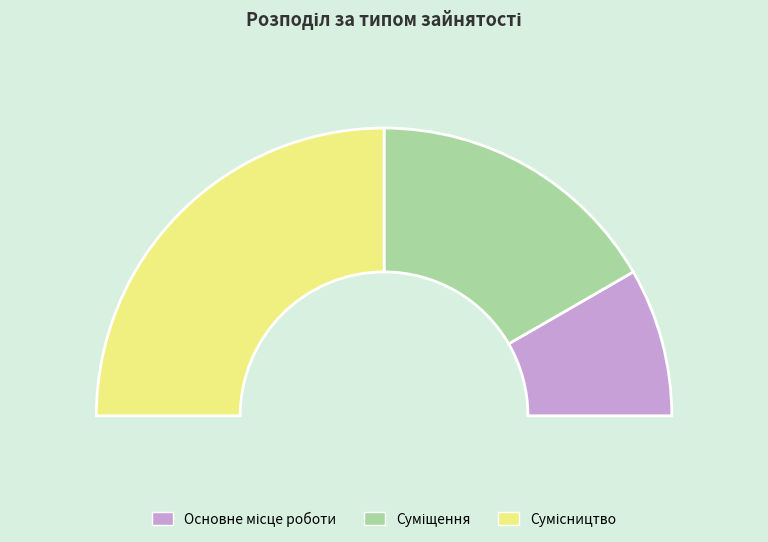

Which has a higher value, Суміщення or Сумісництво?

Сумісництво